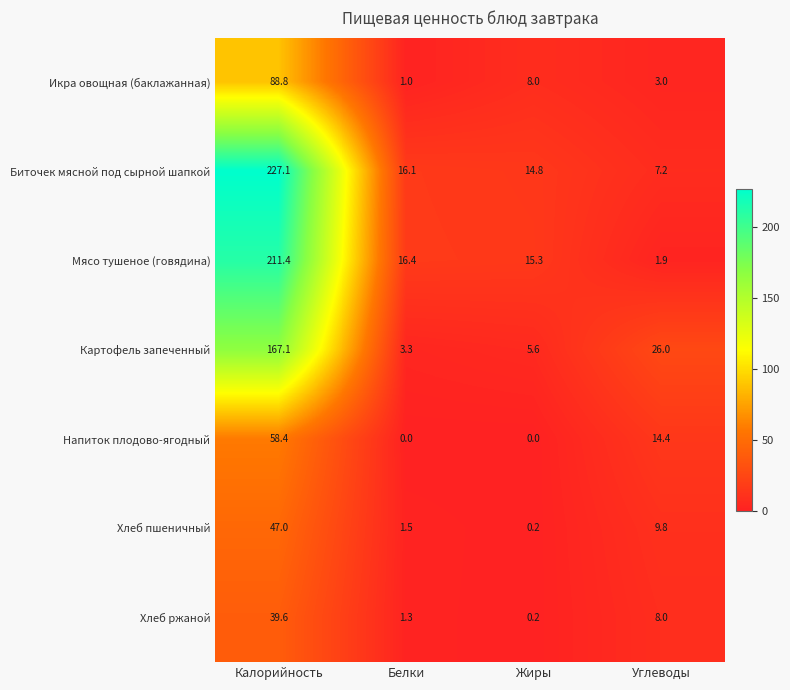

The Хлеб ржаной series shows 0.2 at Жиры. True or false?

True